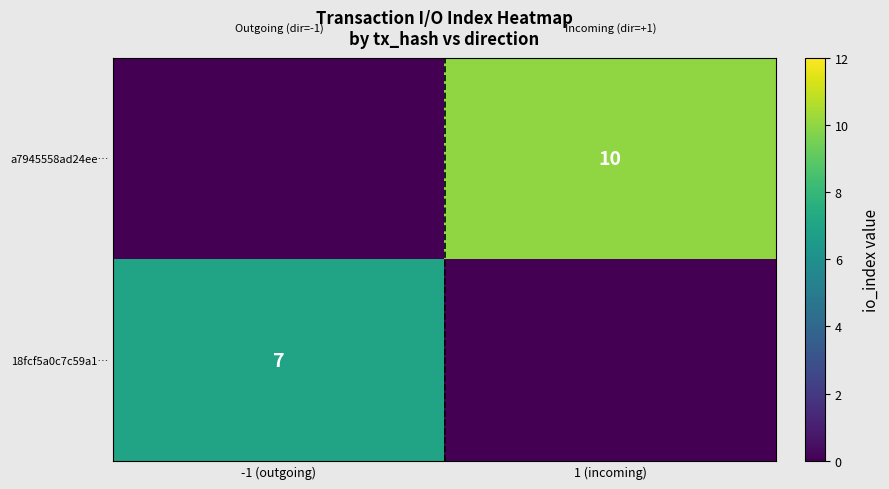

Is it true that a7945558ad24ee… equals 10 at 1 (incoming)?

True